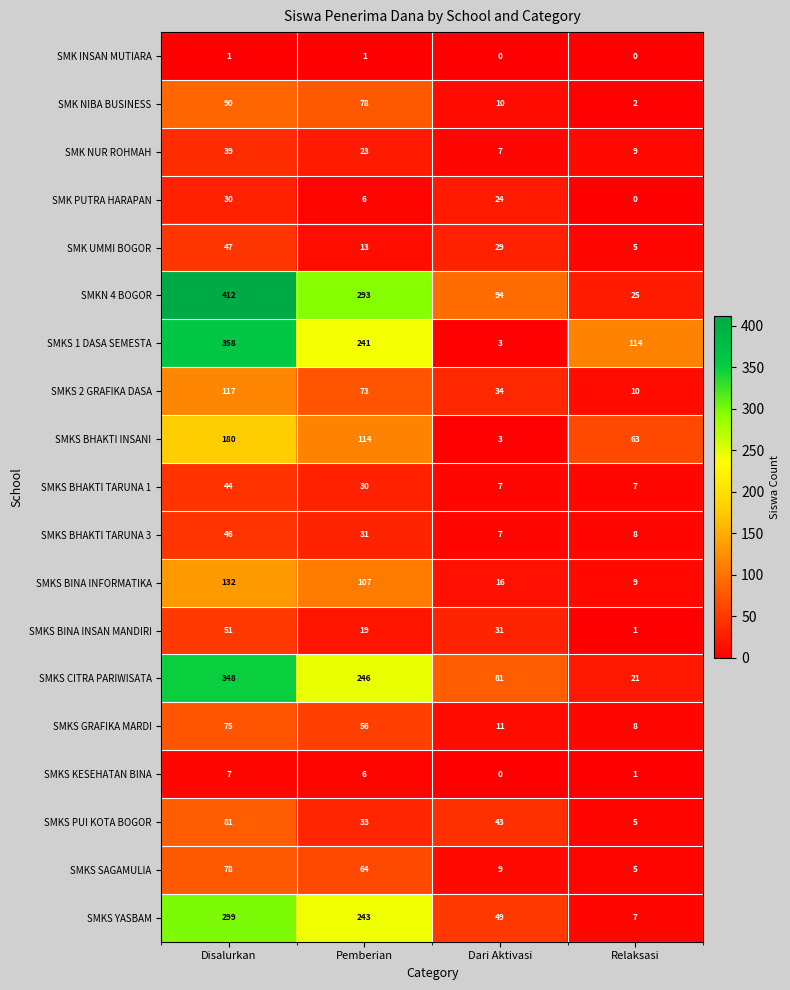

At which category does the chart reach its peak across all series?

Disalurkan